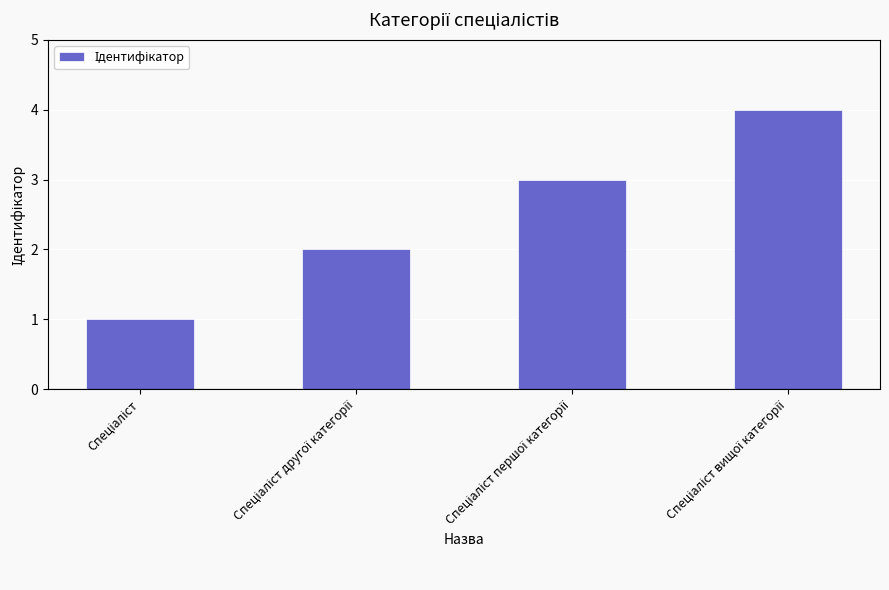

Are the bars grouped side by side (vs. stacked)?

No